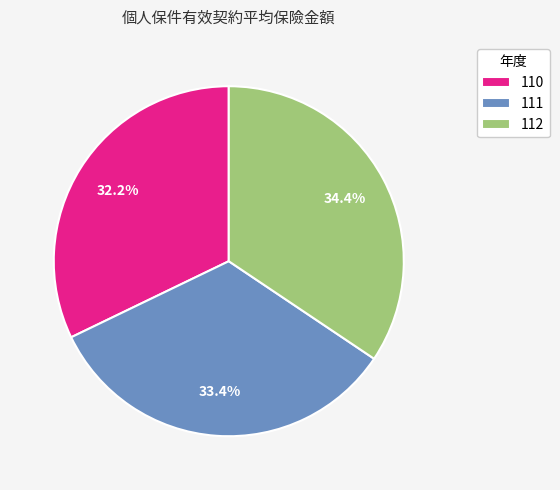

Is it true that 110 is 32% of the pie?

True